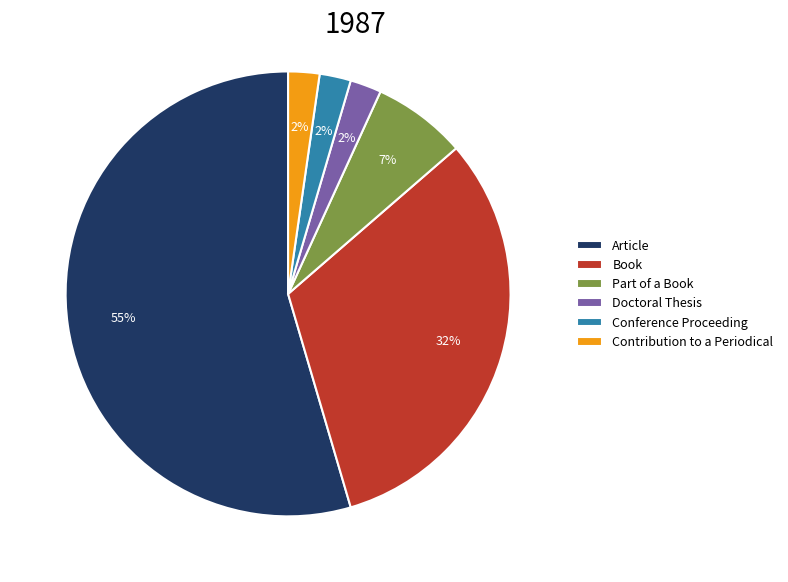

Is it true that Doctoral Thesis is 10% of the pie?

False